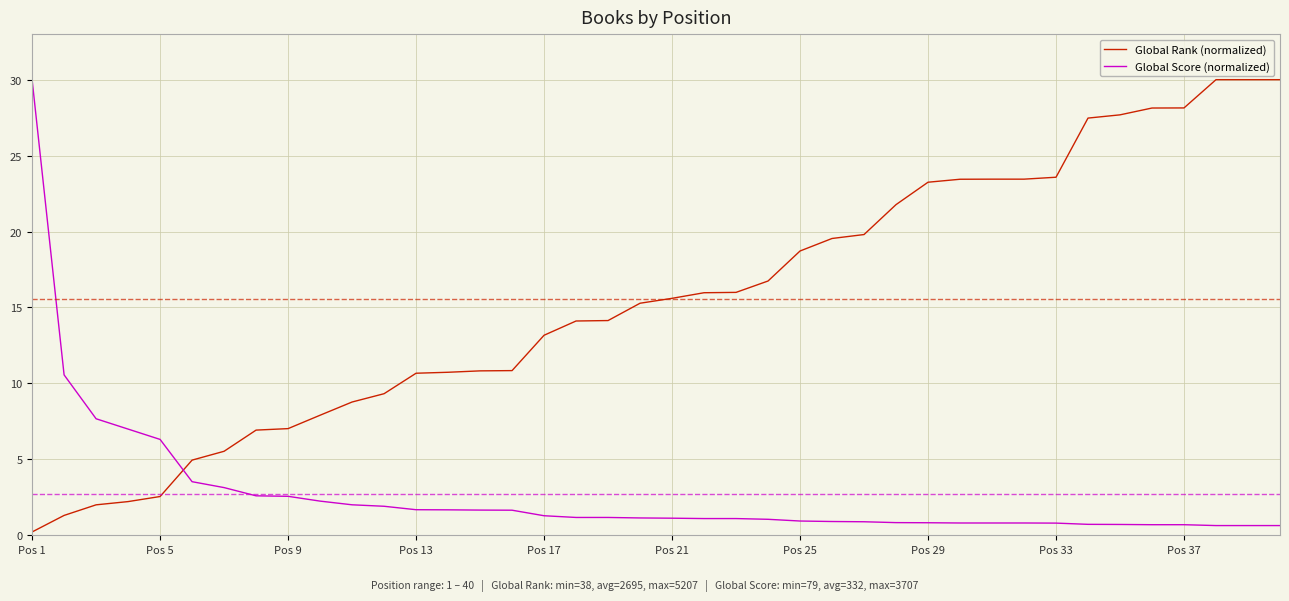

What is the difference between the maximum and minimum values in the Global Rank (normalized) series?

29.8